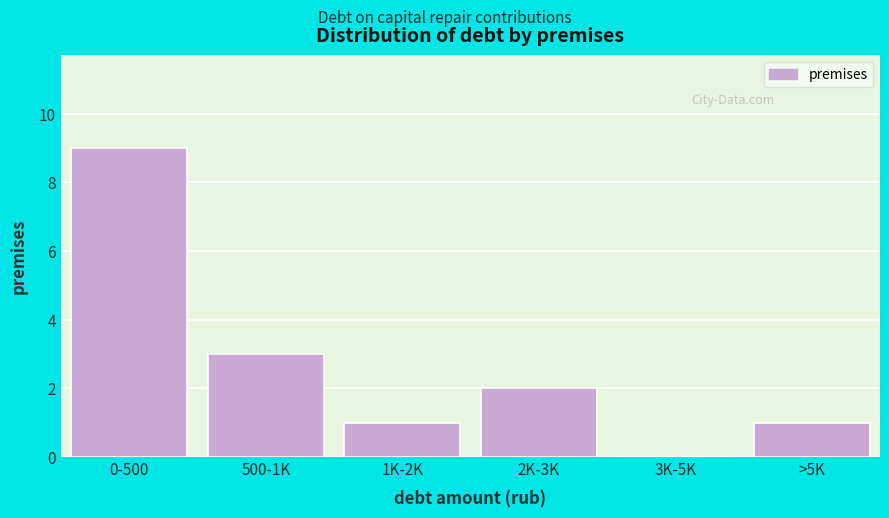

Reading left to right, transcribe all the data shown in this chart.

0-500=9	500-1K=3	1K-2K=1	2K-3K=2	3K-5K=0	>5K=1